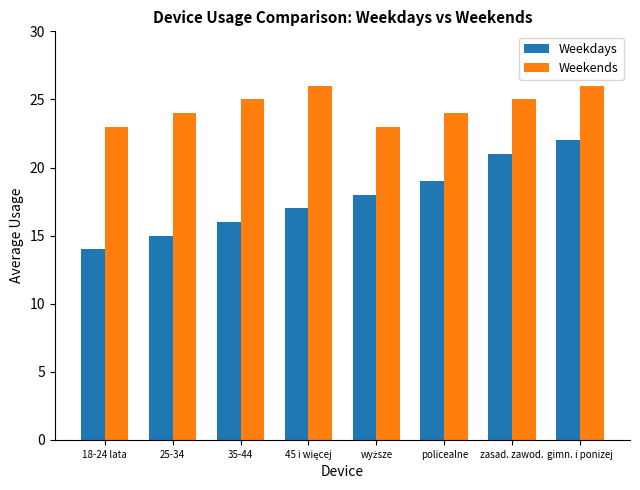

What is the difference between the maximum and minimum values in the Weekends series?

3